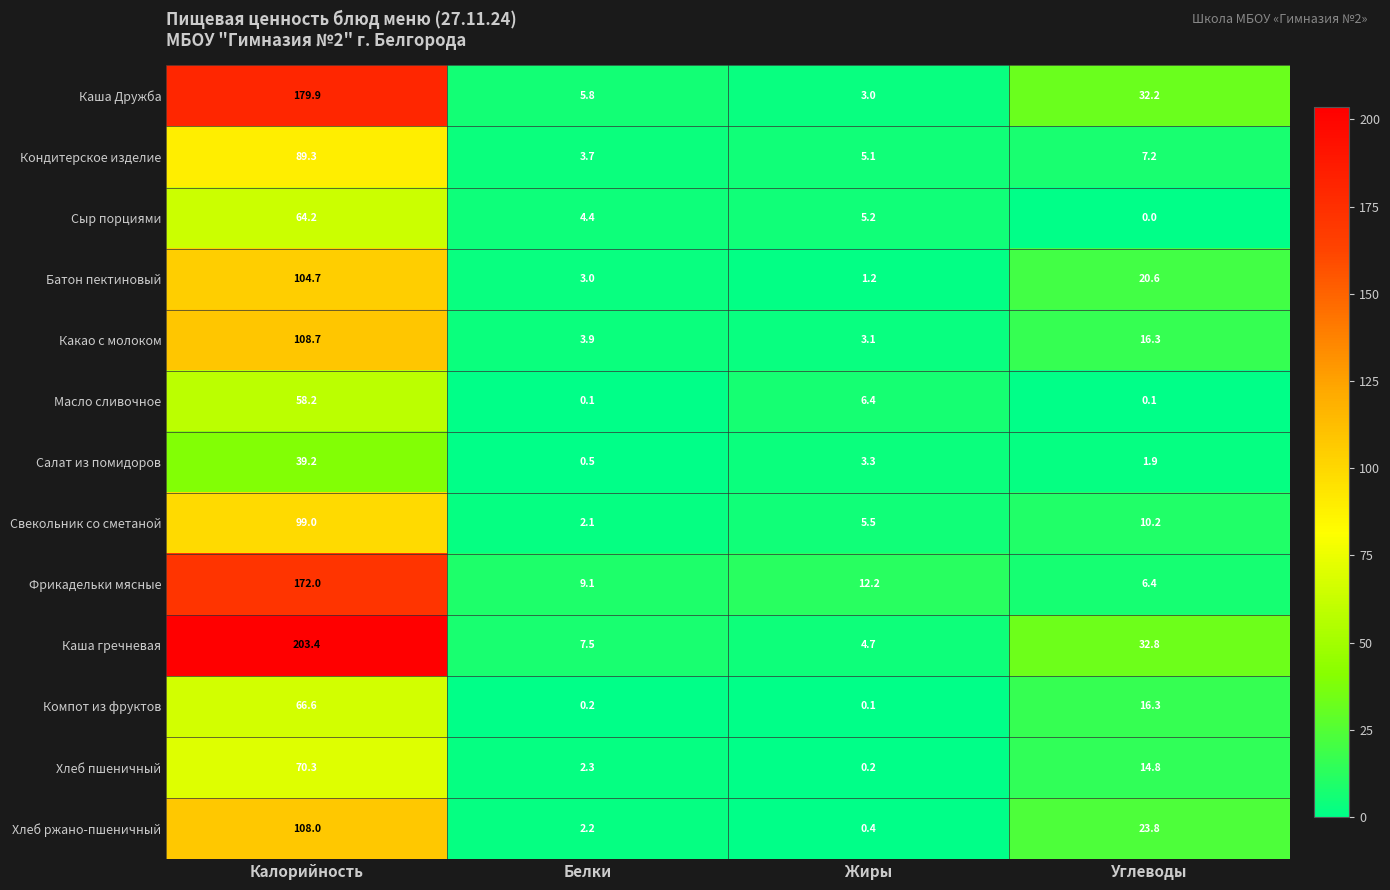

At which label is Фрикадельки мясные closest to 89?

Жиры